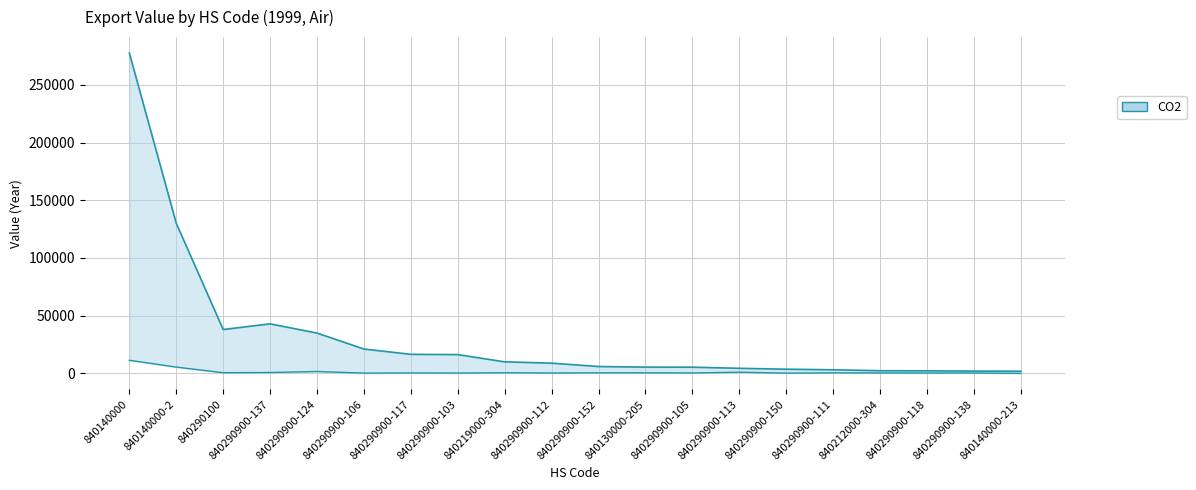

Does the chart have visible grid lines?

Yes